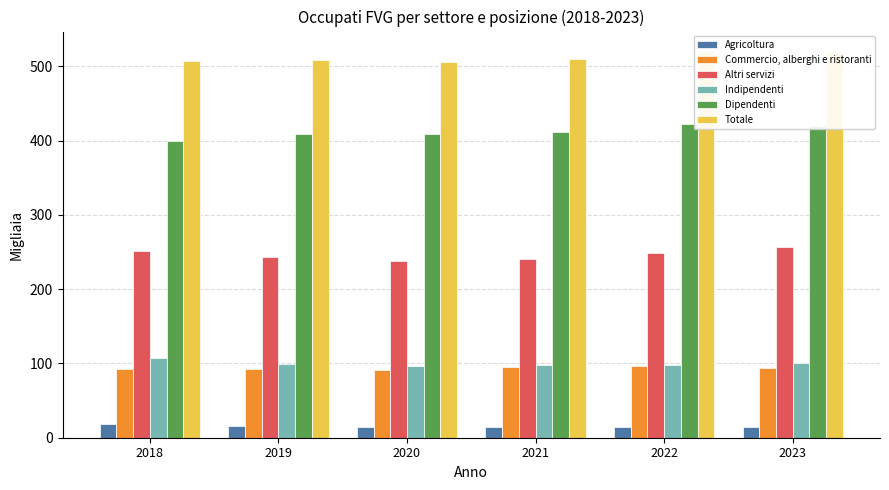

At how many categories does at least one series exceed 21?

6